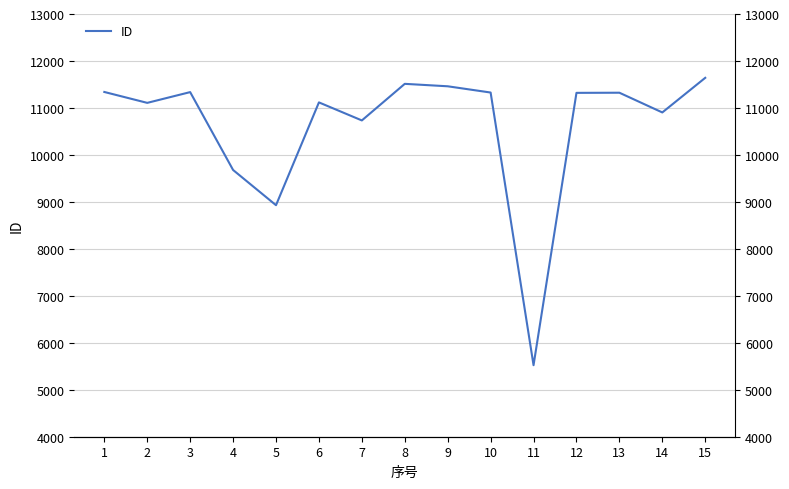

What is the ratio of the value at 10 to the value at 14?

1.0